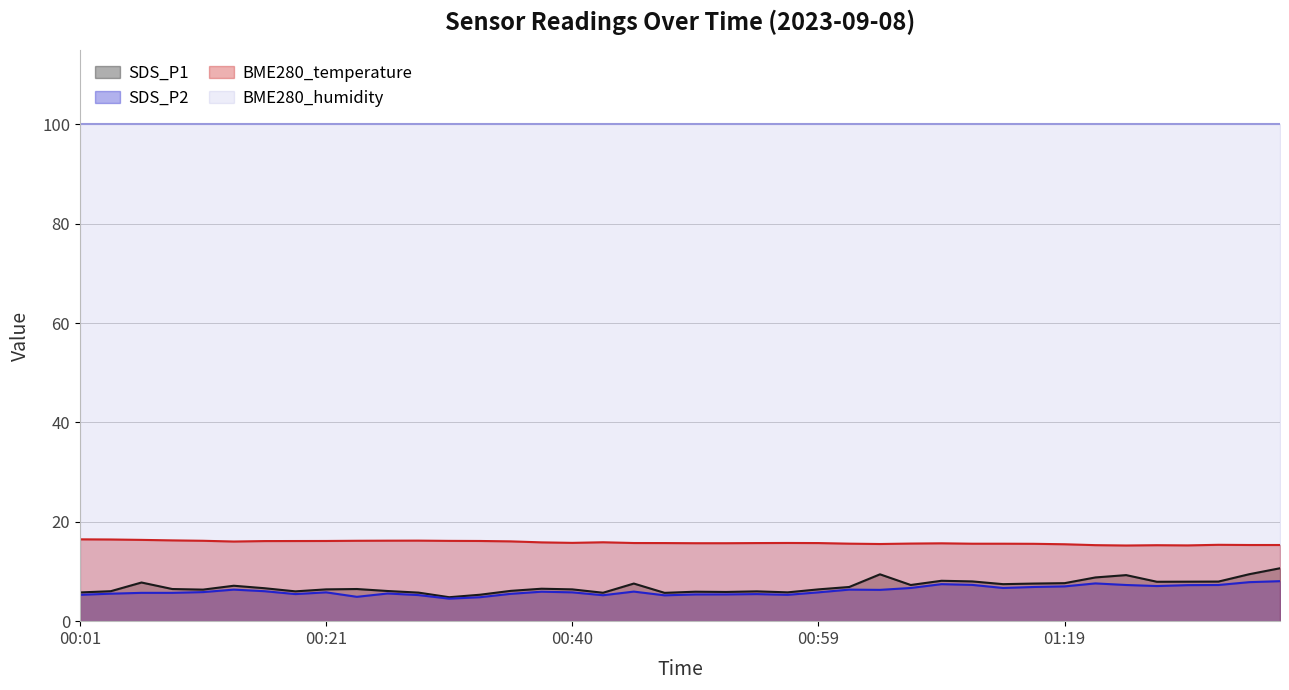

True or false: SDS_P1 and BME280_temperature intersect in this chart.

False